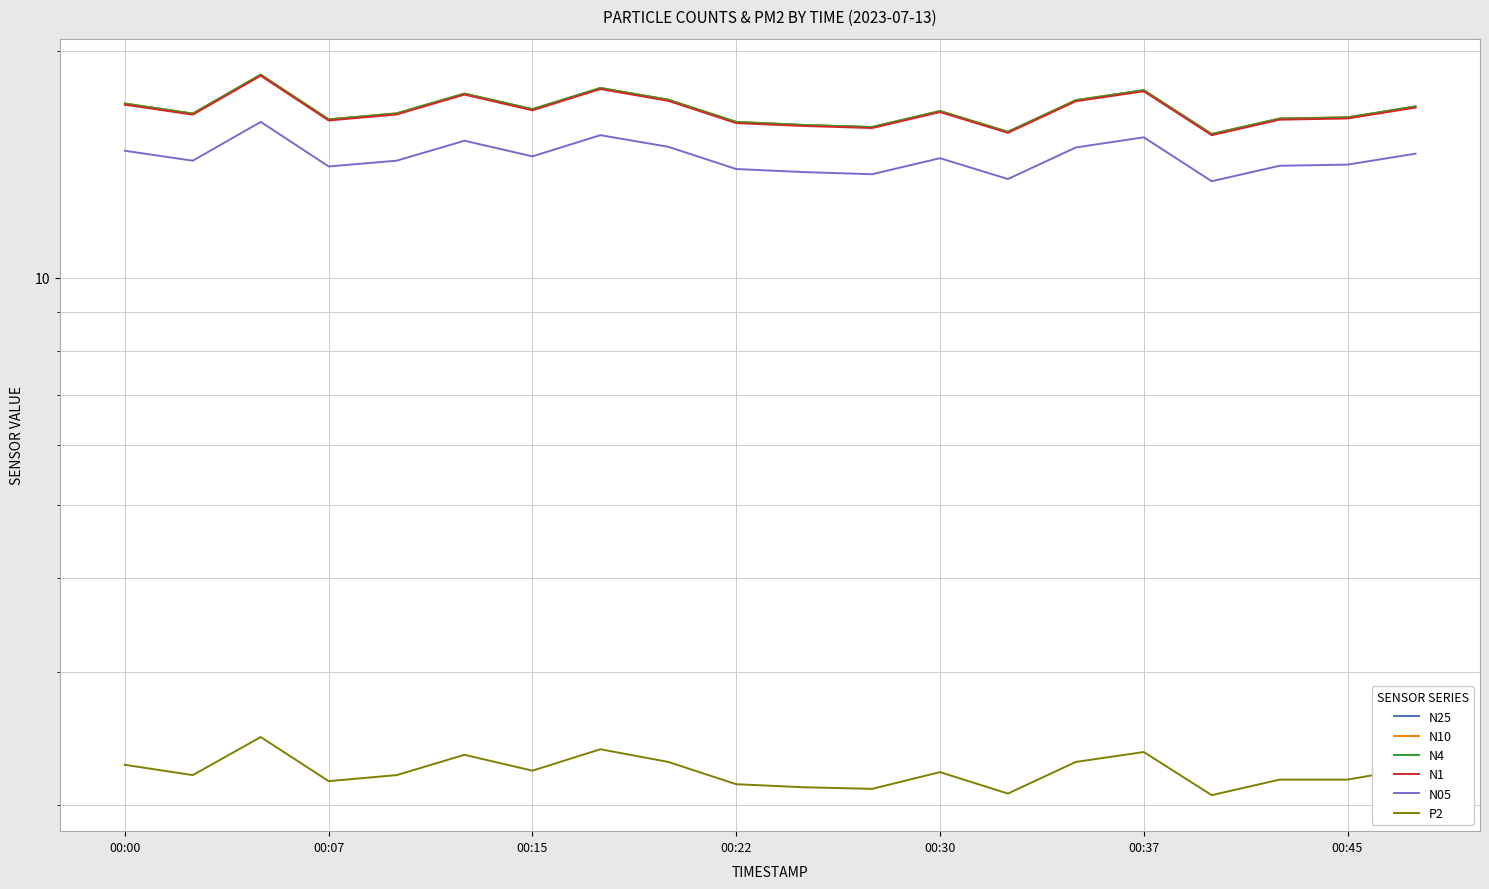

Between 00:37 and 17, which series saw the biggest shift?

N1